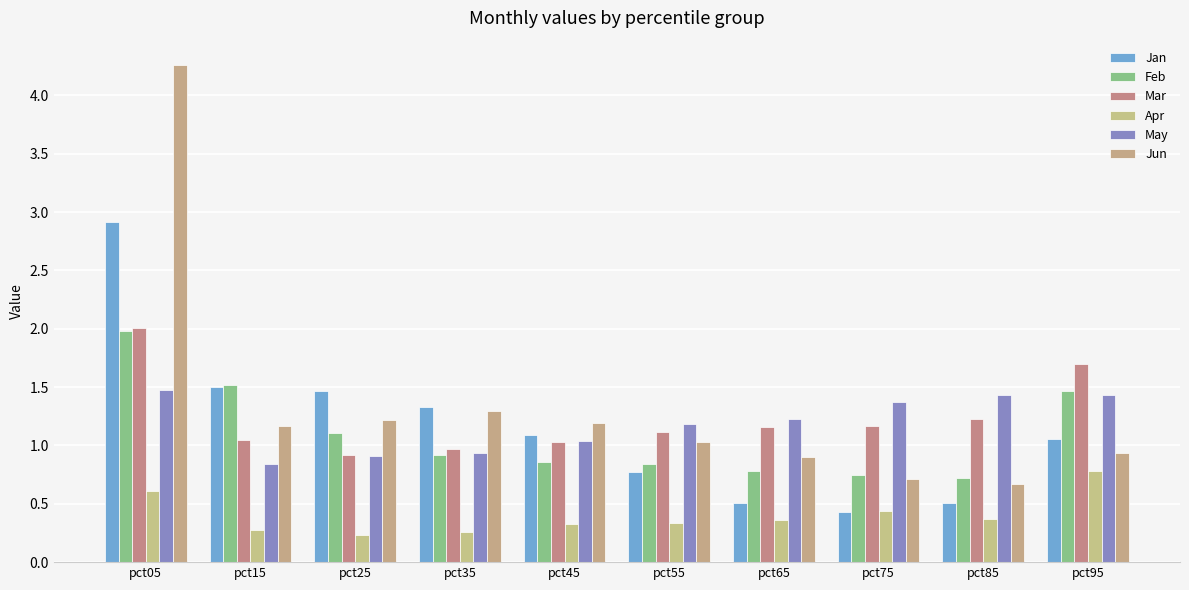

What is the difference between the second highest and minimum values in the Mar series?

0.8